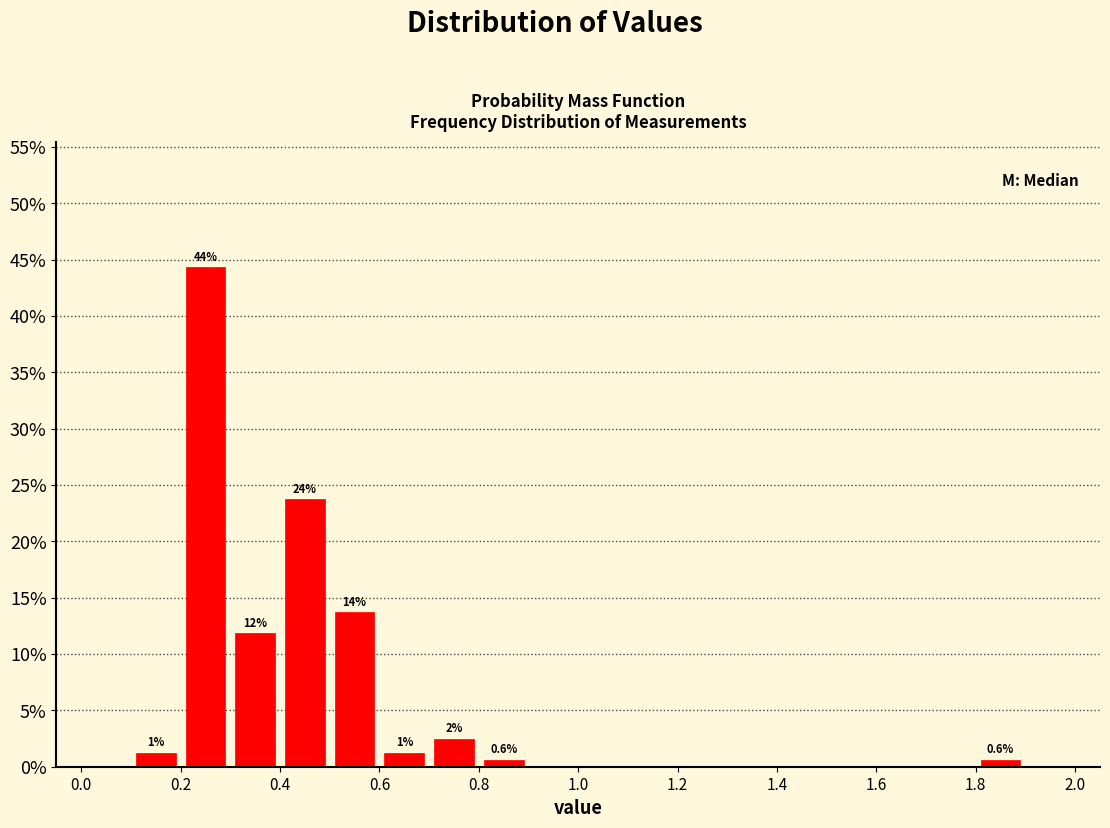

Over which range of the x-axis is the bar tallest?

0.2 to 0.3